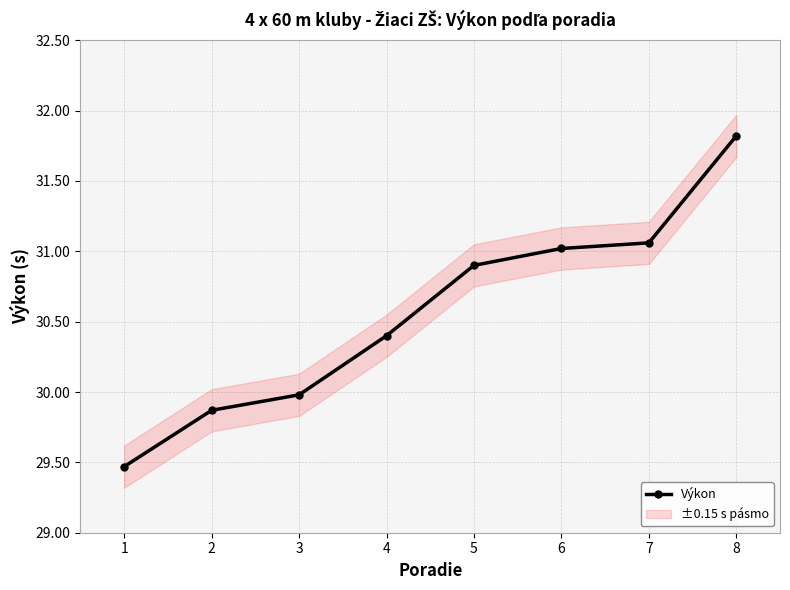

What is the smallest value displayed?

29.5